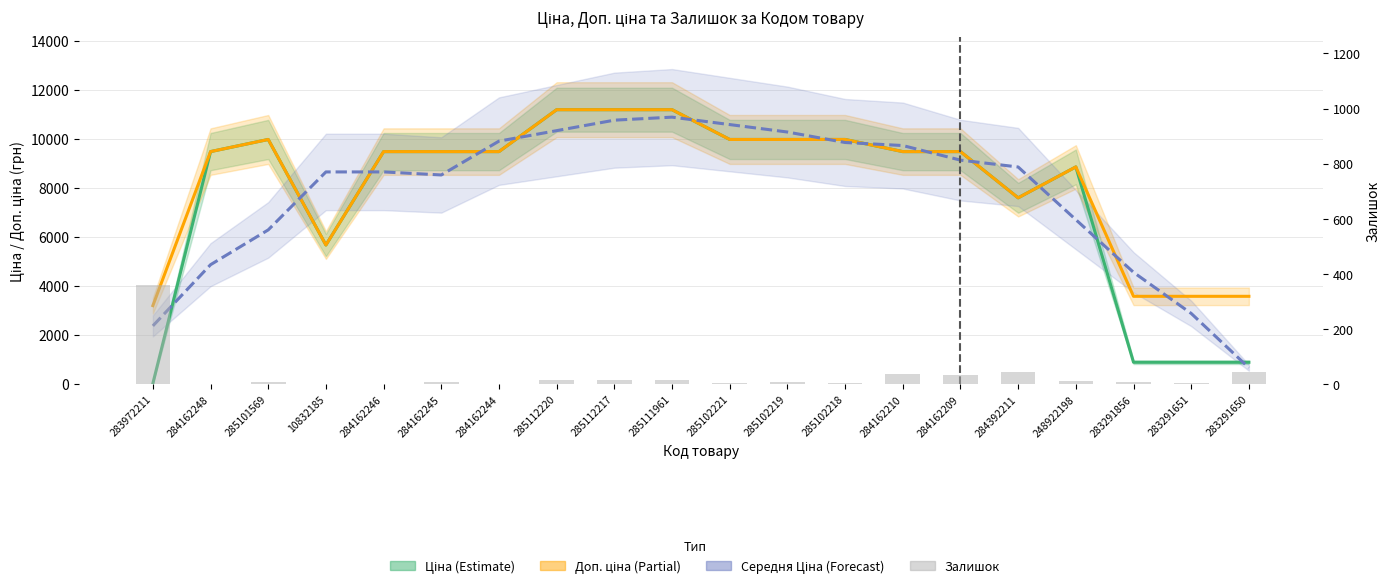

Reading left to right, extract all data points from this chart.

Ціна (Estimate): 32.0	9480.1	9975.0	5673.8	9480.1	9480.1	9480.1	11188.2	11188.2	11188.2	9975.0	9975.0	9975.0	9480.1	9480.1	7596.5	8856.7	895.9	895.9	895.9
Доп. ціна (Partial): 3205.0	9480.1	9975.0	5673.8	9480.1	9480.1	9480.1	11188.2	11188.2	11188.2	9975.0	9975.0	9975.0	9480.1	9480.1	7596.5	8856.7	3583.6	3583.6	3583.6
Середня Ціна (Forecast): 2378.0	4871.8	6290.2	8652.2	8652.2	8528.5	9907.1	10334.1	10761.1	10884.9	10581.6	10278.3	9851.3	9727.5	9132.9	8853.3	6707.3	4561.2	2886.1	671.9
Залишок: 360.0	0.0	7.0	2.0	0.0	8.0	2.0	17.0	17.0	17.0	5.0	9.0	3.0	36.0	33.0	43.0	11.0	7.0	6.0	43.0